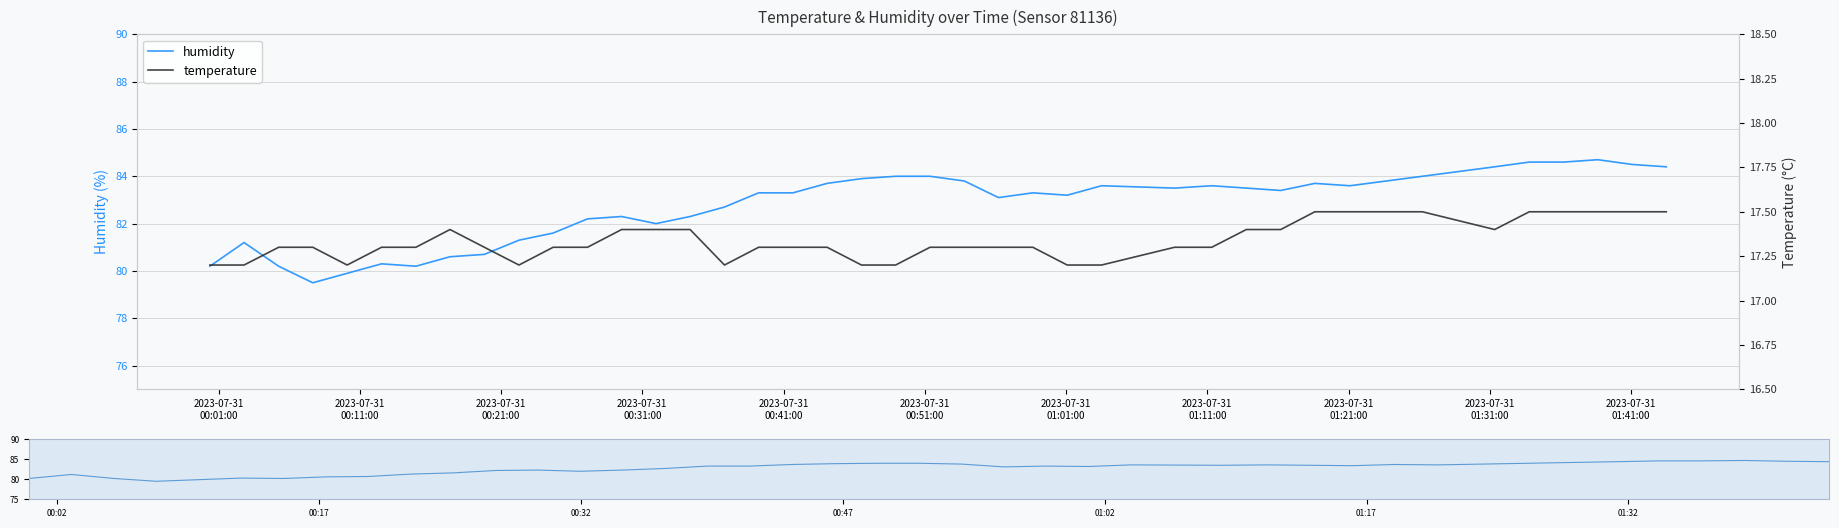

Which series has the largest range (max minus min)?

humidity